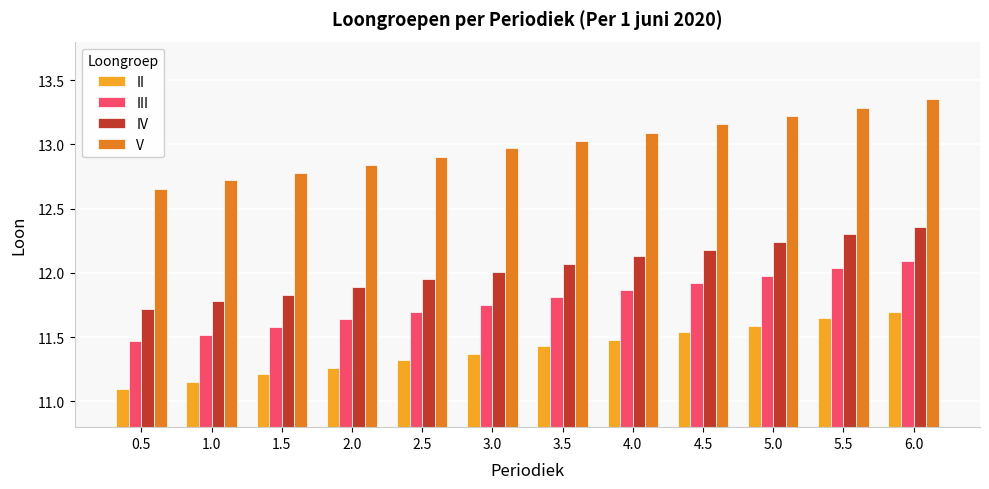

At 1.0, list the series in order from smallest to largest.

II, III, IV, V